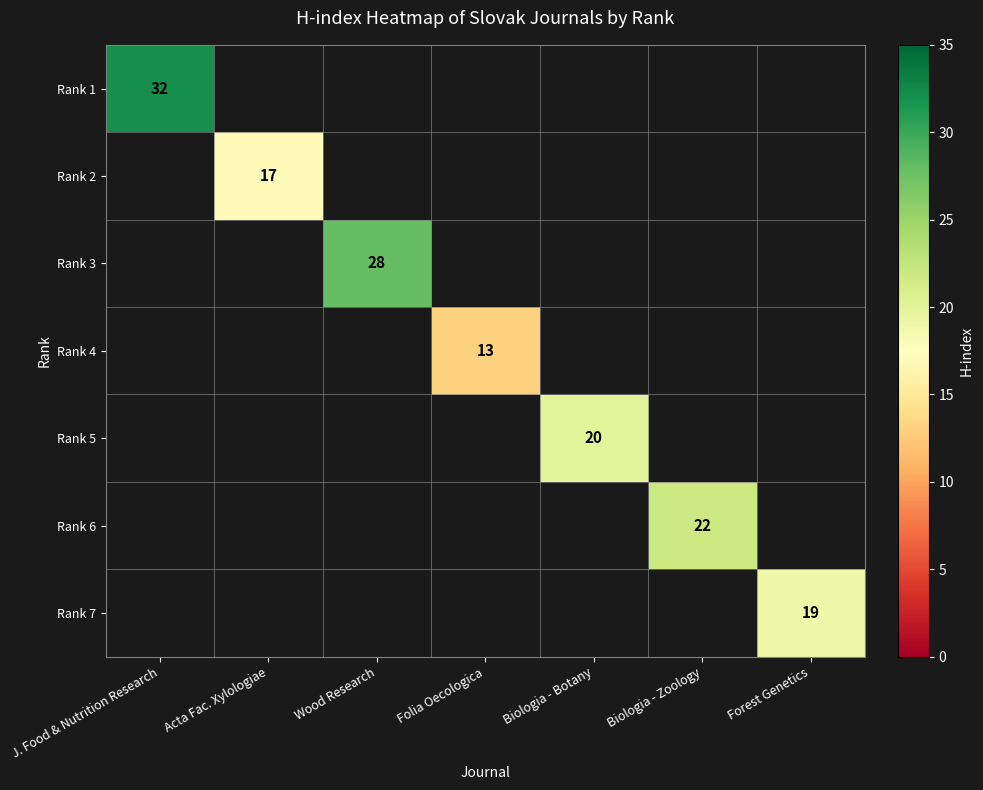

The Rank 2 series shows 12 at Acta Fac. Xylologiae. True or false?

False